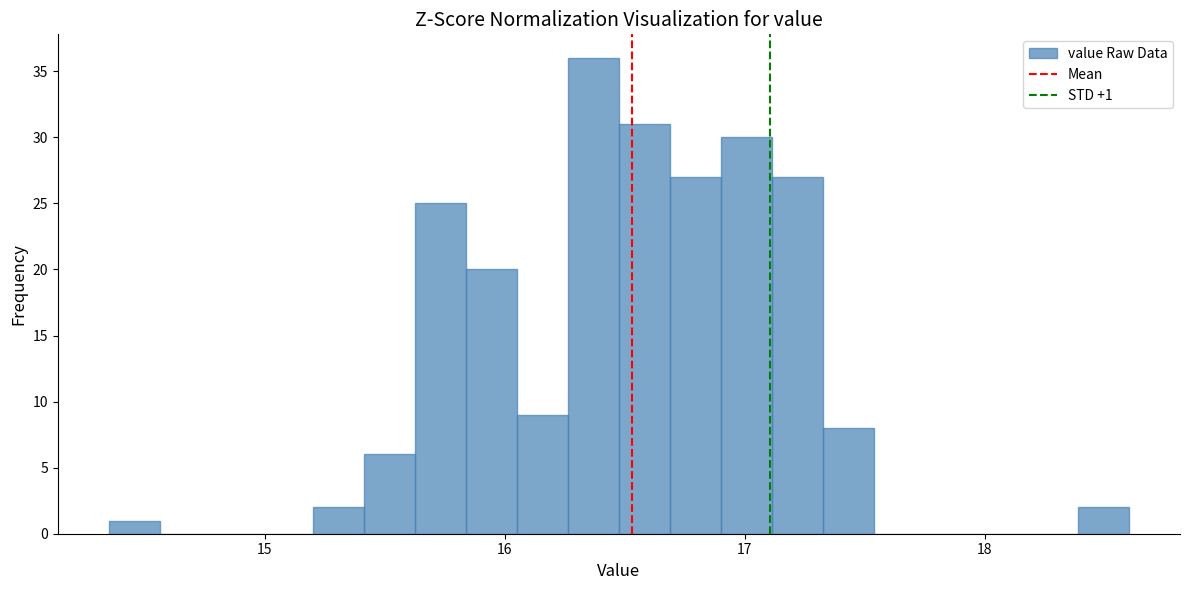

Read against the x-axis, roughly where is the centre of the tallest bar?

16.4